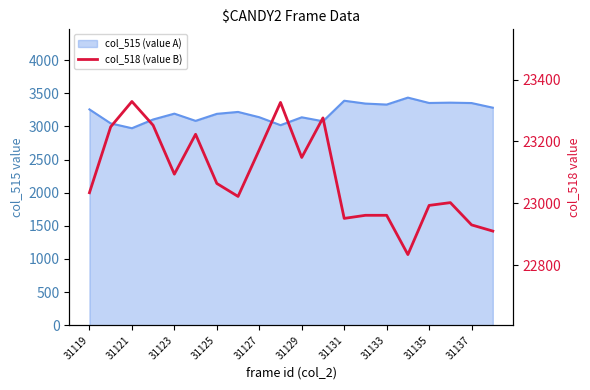

At which category does the data reach its first local peak?

31121